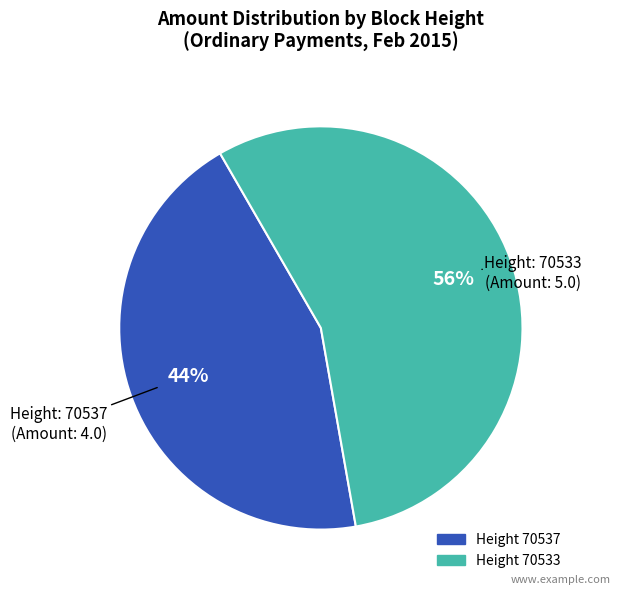

Is there any slice that represents more than half of the pie?

Yes